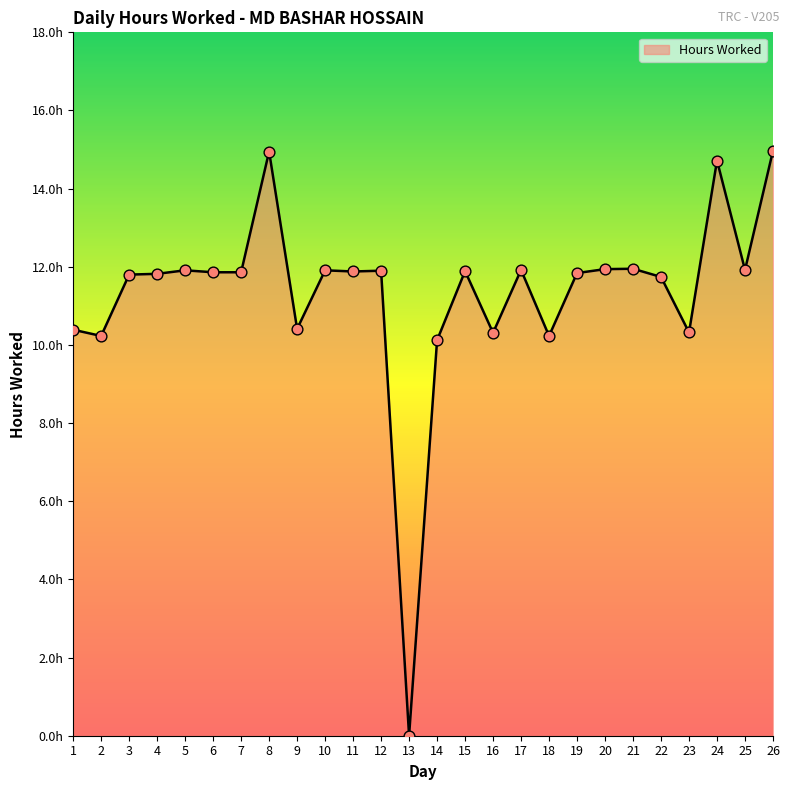

Is this an area chart (filled region under the line)?

Yes